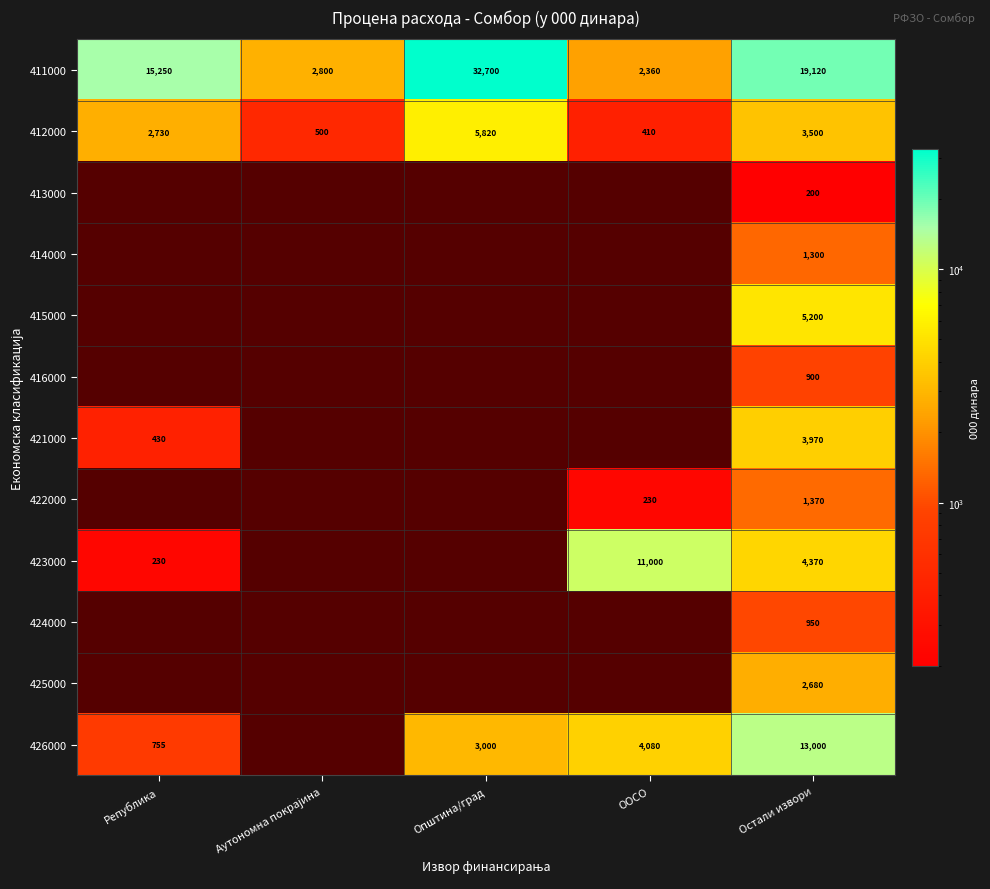

At which category is the sum across all series the highest?

Остали извори